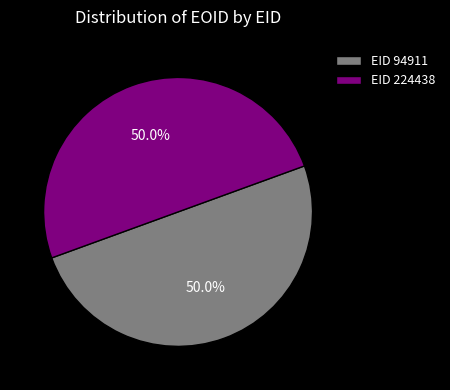

What is the ratio of the value at EID 94911 to the value at EID 224438?

1.0